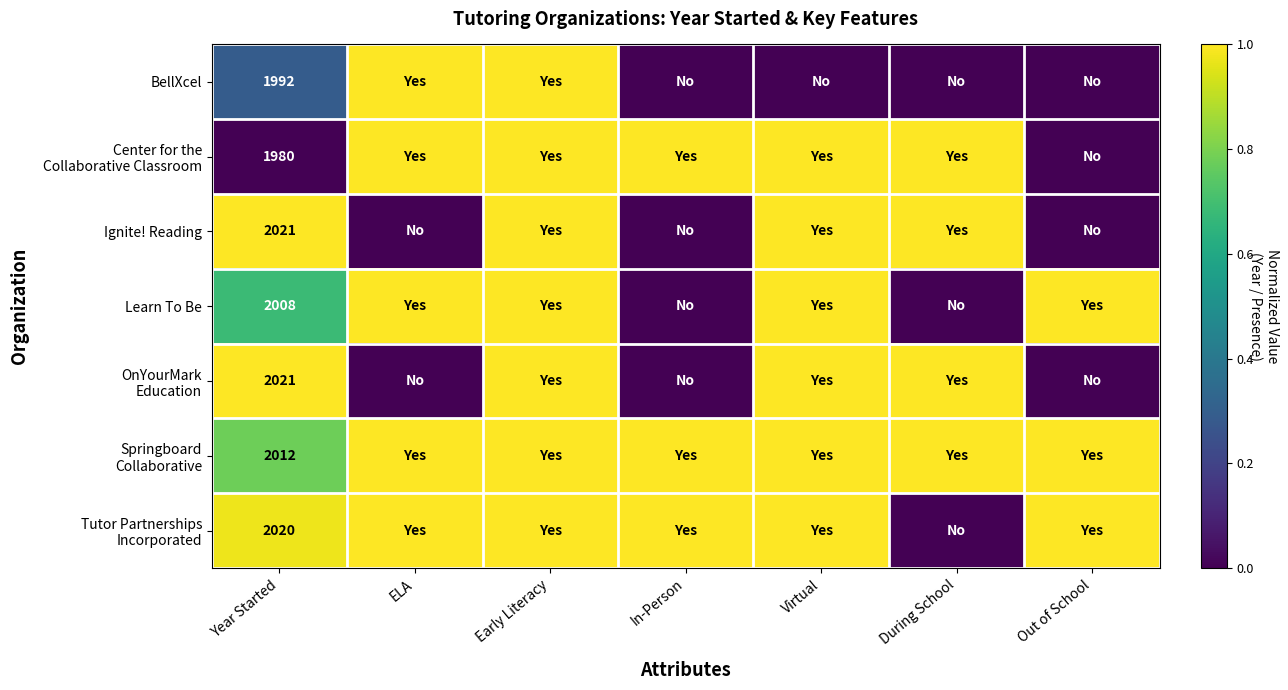

The OnYourMark Education series shows 0.0 at In-Person. True or false?

True